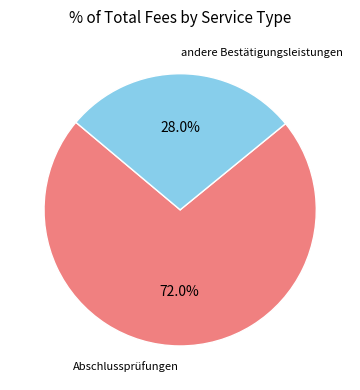

Does any single category account for the majority?

Yes